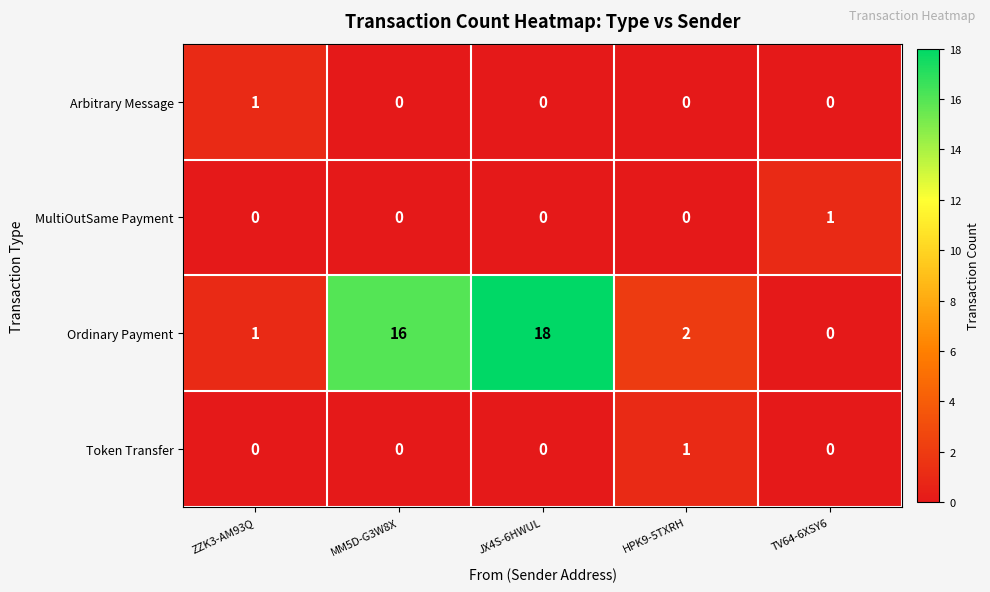

Which series has the largest total across all categories?

Ordinary Payment